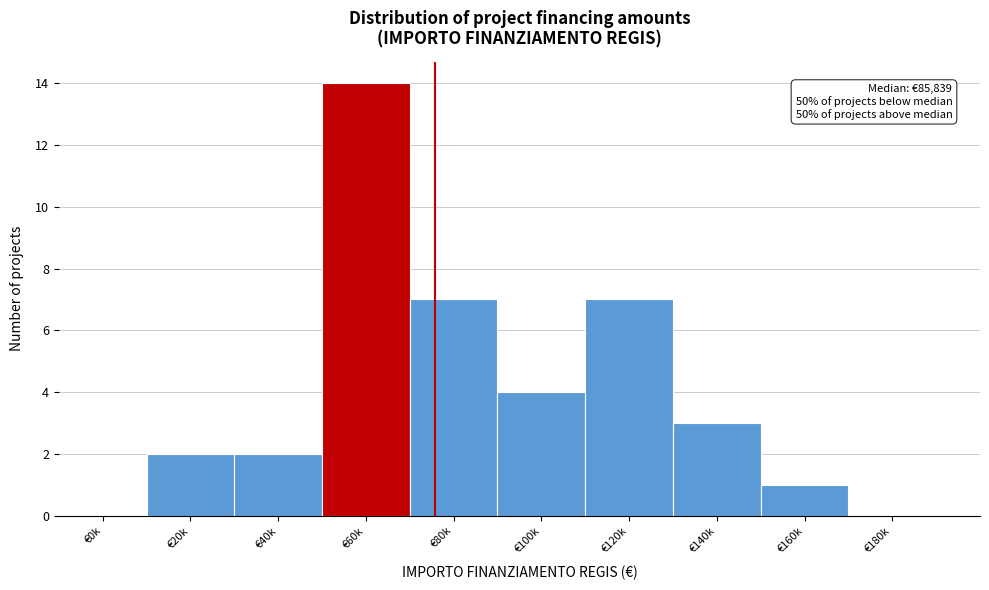

Reading left to right, what are all the values shown in this chart?

€0k=0	€20k=2	€40k=2	€60k=14	€80k=7	€100k=4	€120k=7	€140k=3	€160k=1	€180k=0